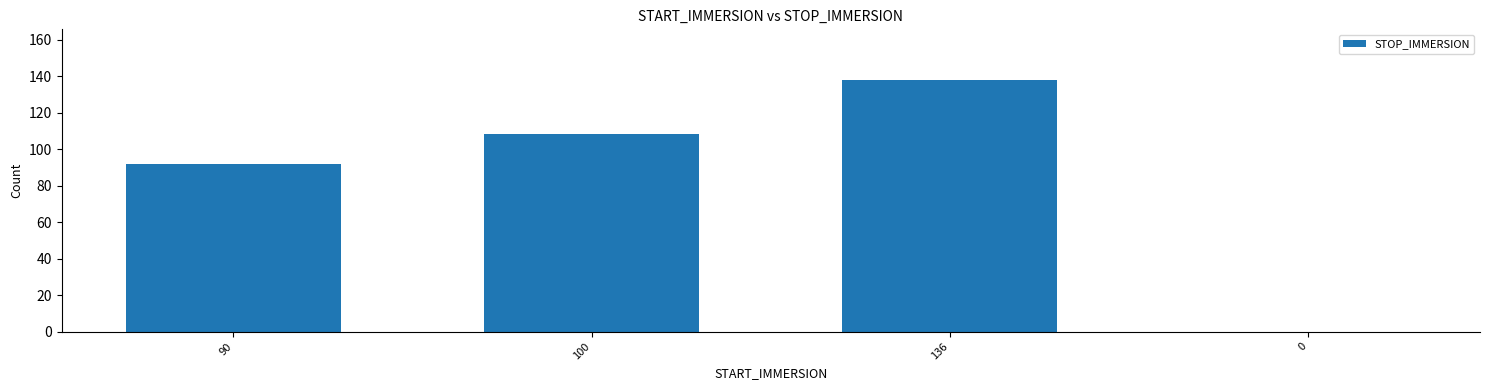

Which label corresponds to the largest value in the chart?

136